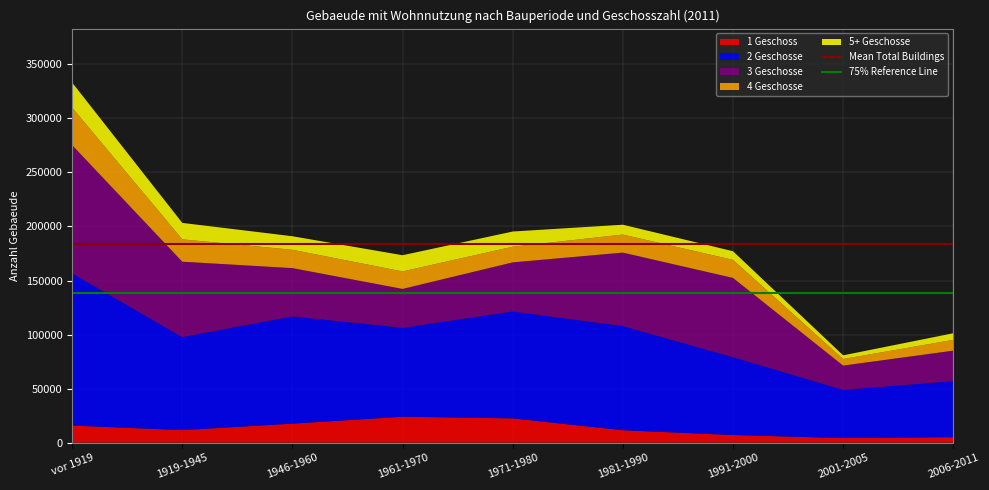

At which category is the sum across all series the highest?

vor 1919